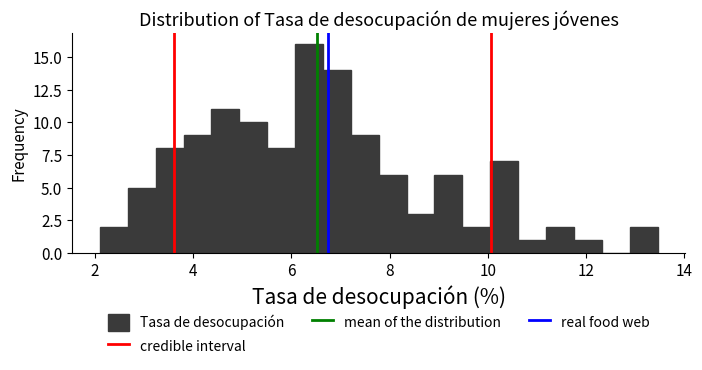

Around what value on the x-axis is the tallest bar? Give the approximate position of its centre, as read against the axis.

6.4